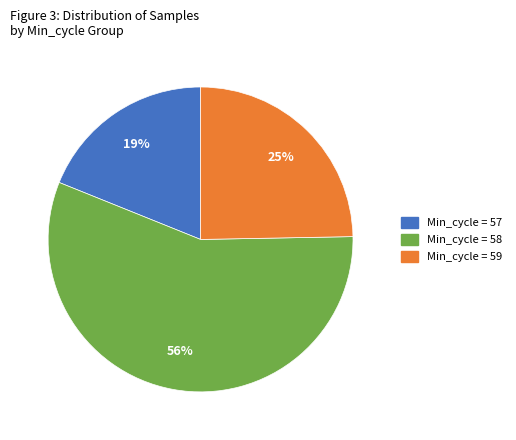

To the nearest percent, what is the average slice percentage?

33%